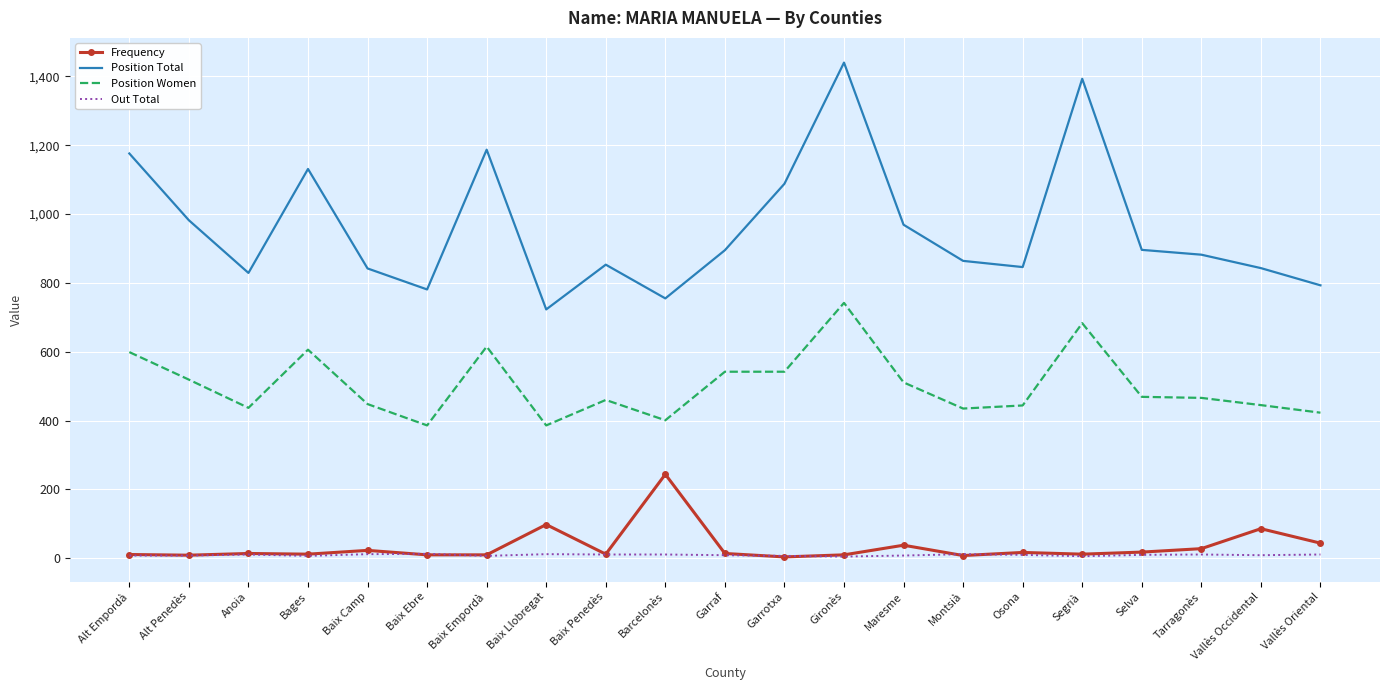

True or false: Position Total has a value of 242 at Baix Empordà.

False